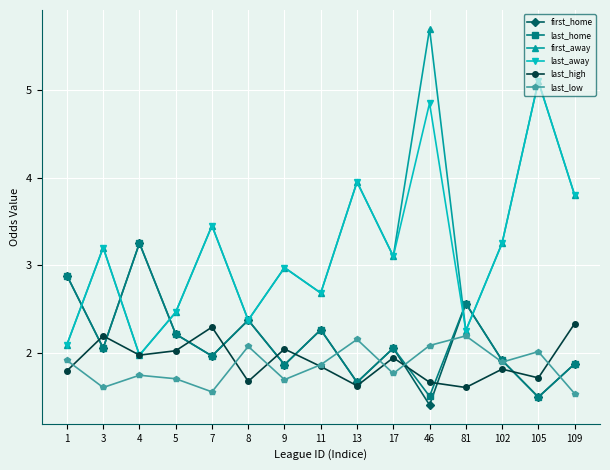

Read the last_home value at 81.

2.6